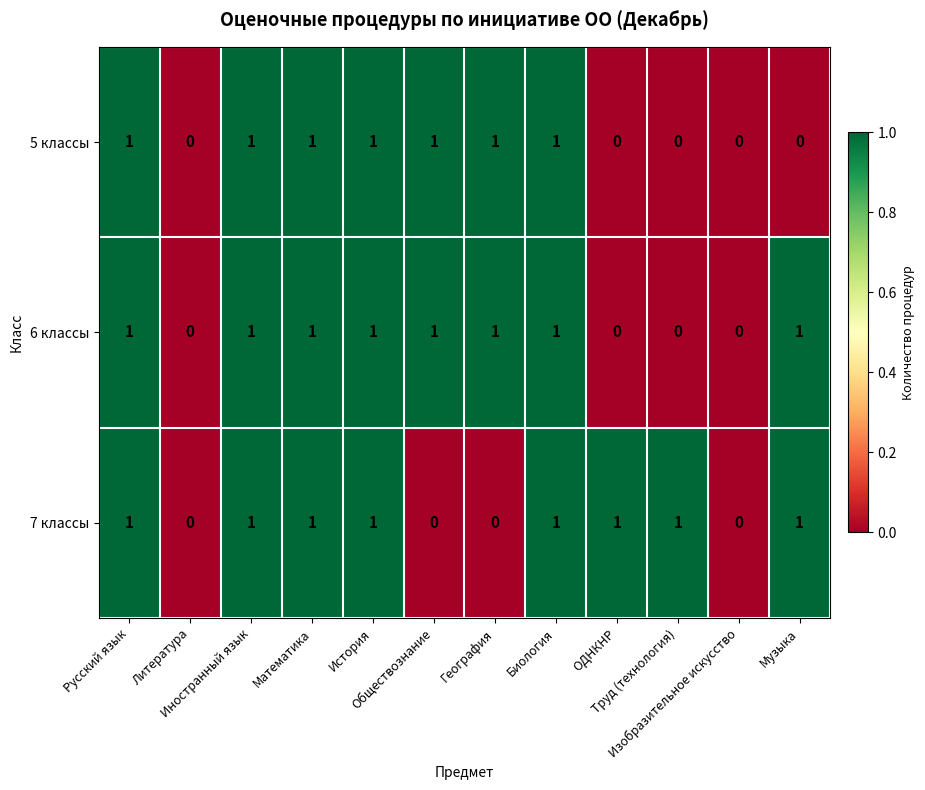

What is the sum of all 7 классы values?

8